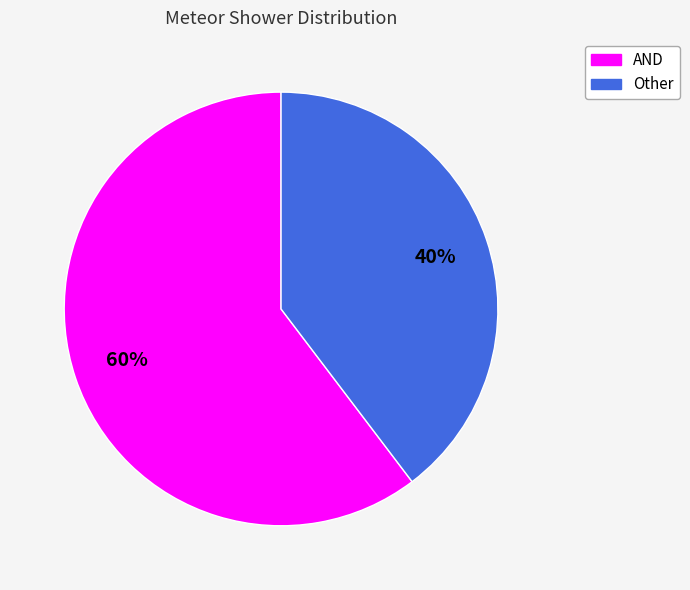

Is it true that AND is 51% of the pie?

False